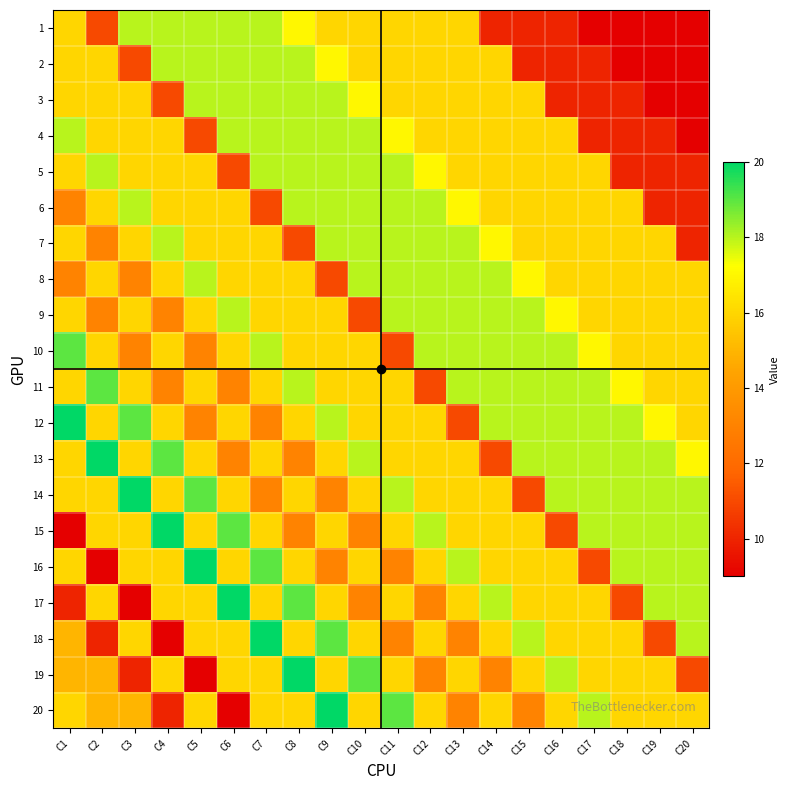

Between C19 and C18, which is larger?

C19